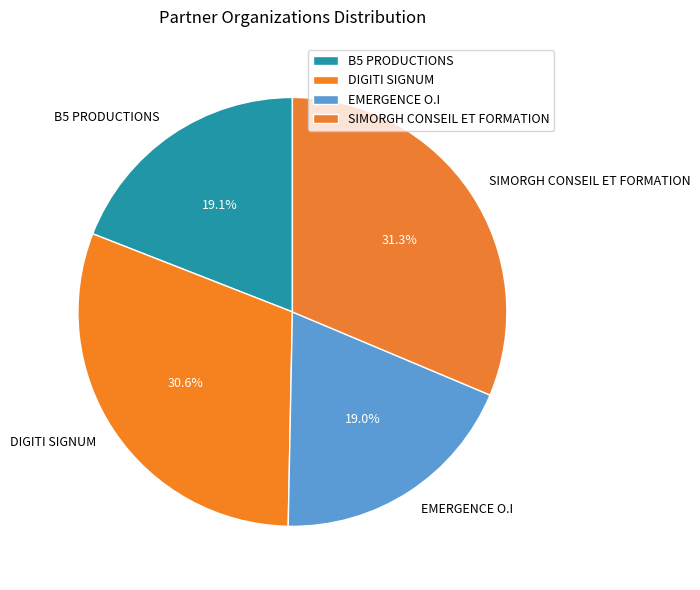

Does any single category account for the majority?

No